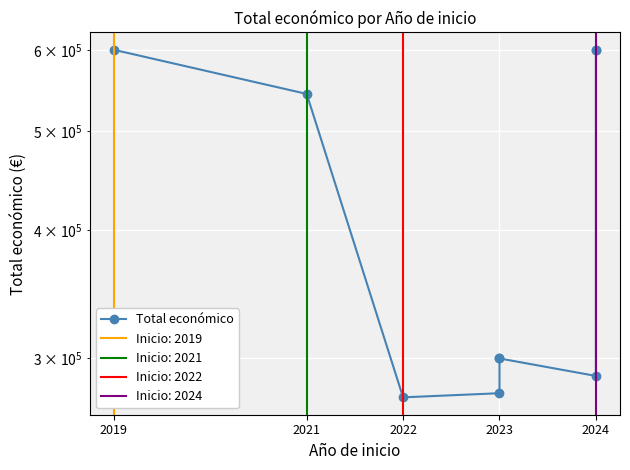

Does the chart display data point markers on the line(s)?

Yes